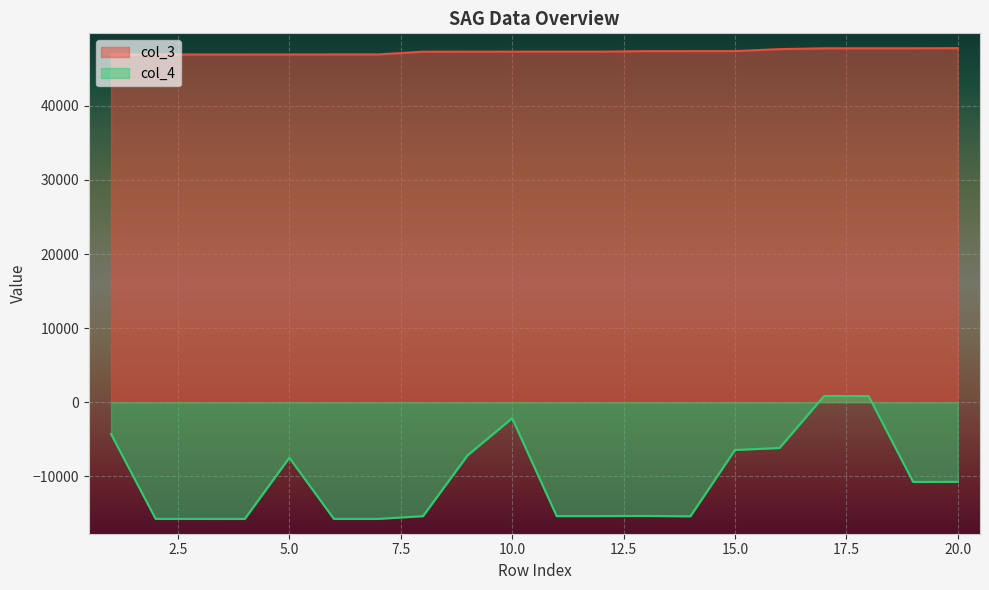

Where is col_4 nearest to the value -7464?

5